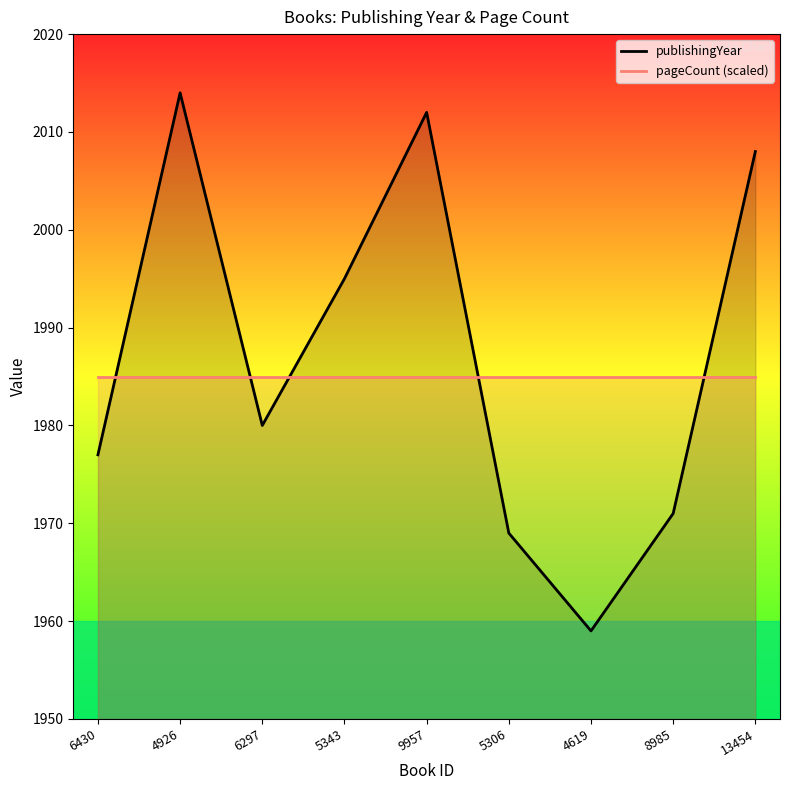

What is the ratio of the value at 5306 to the value at 9957?

1.0